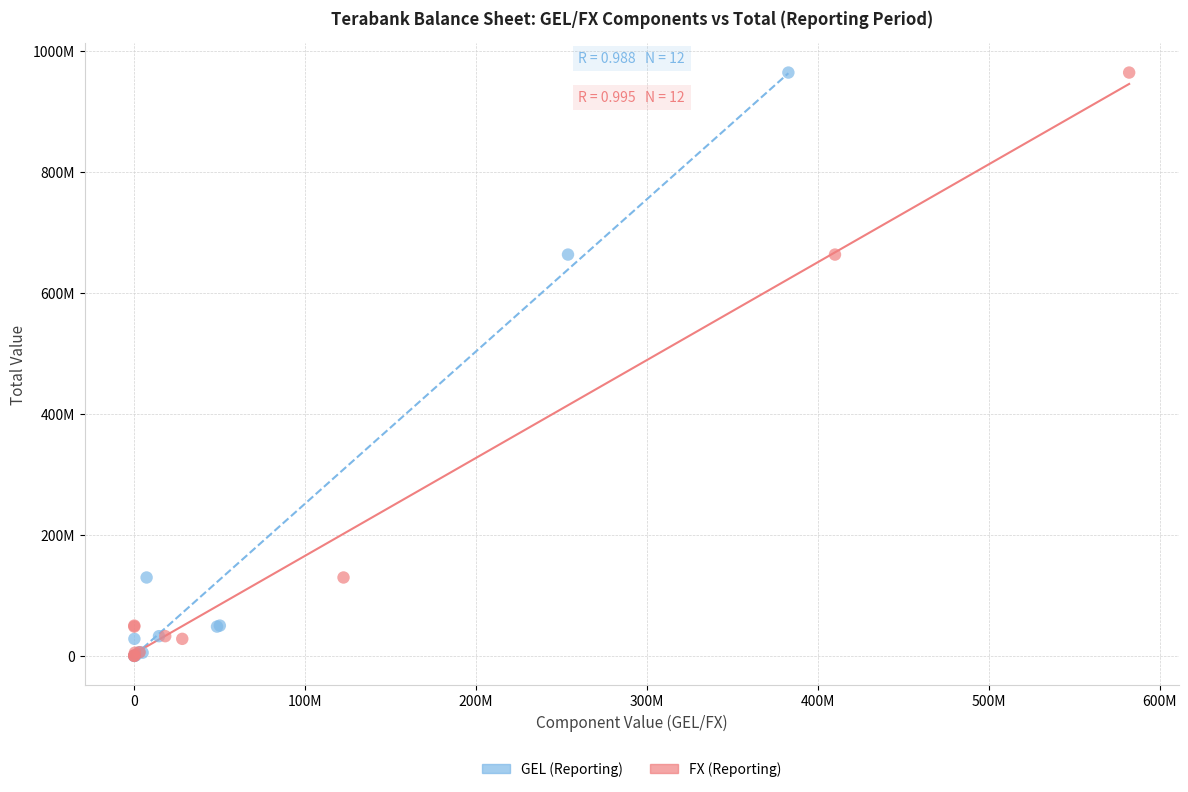

What are all the series names shown in the legend?

GEL (Reporting), FX (Reporting)